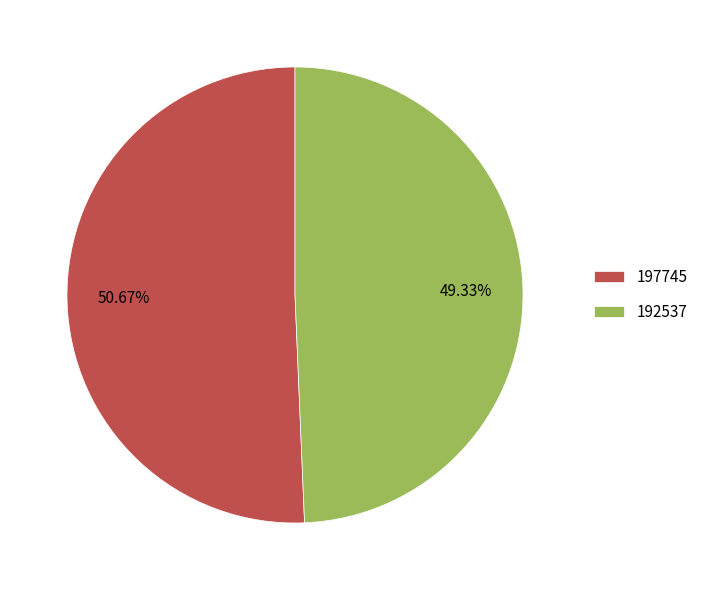

Is it true that 192537 is 43% of the pie?

False